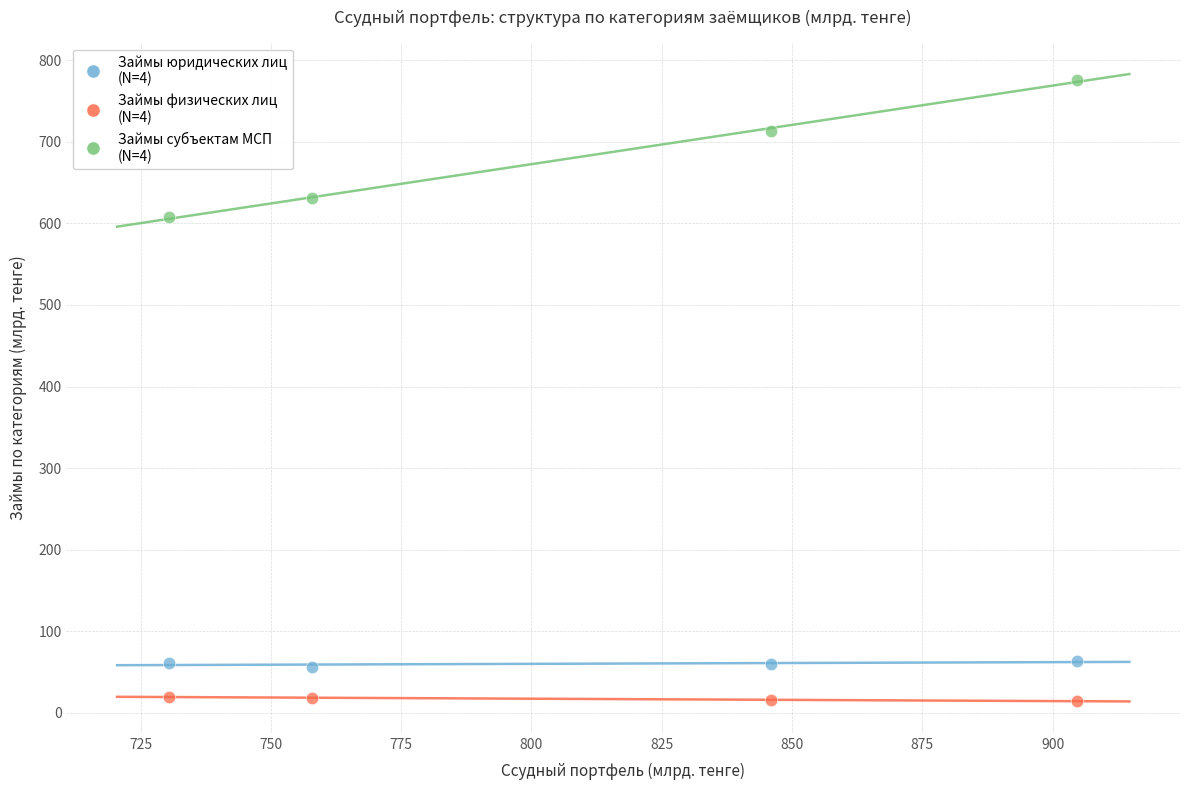

Across all data points, what is the range of X values (max minus min)?

174.2